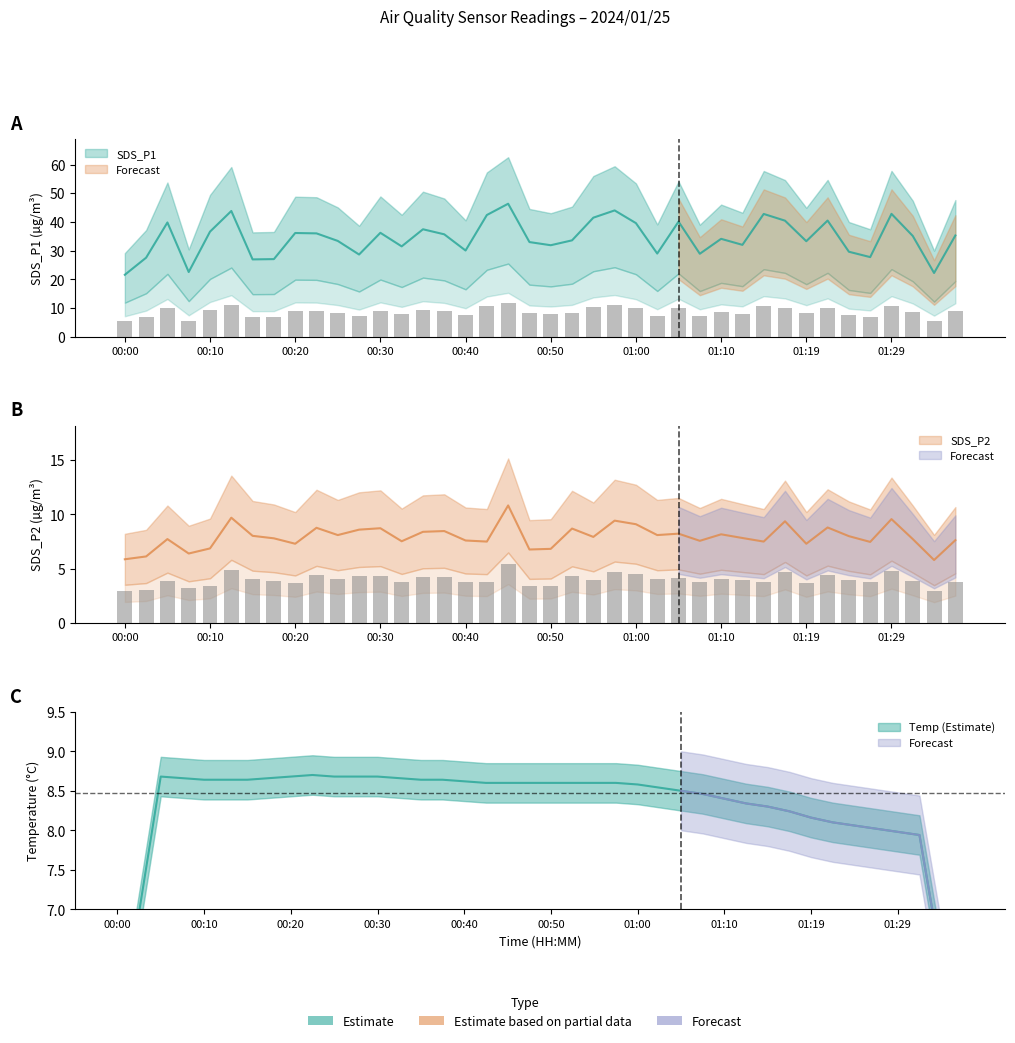

Reading right to left, extract all data points from this chart.

SDS_P1: 01:36=35.3	01:34=22.2	01:31=35.1	01:29=42.8	01:27=27.7	01:24=29.6	01:22=40.5	01:19=33.3	01:17=40.4	01:14=42.8	01:12=32.0	01:10=34.1	01:07=28.9	01:05=40.1	01:02=29.0	01:00=39.6	00:57=44.0	00:55=41.5	00:52=33.6	00:50=31.9	00:48=33.0	00:45=46.3	00:43=42.4	00:40=30.0	00:38=35.7	00:35=37.4	00:33=31.5	00:30=36.2	00:28=28.6	00:25=33.4	00:23=36.0	00:20=36.1	00:18=27.0	00:15=26.9	00:13=43.8	00:10=36.6	00:08=22.5	00:05=39.8	00:02=27.5	00:00=21.6
SDS_P2: 01:36=7.6	01:34=5.8	01:31=7.7	01:29=9.6	01:27=7.5	01:24=8.0	01:22=8.8	01:19=7.3	01:17=9.4	01:14=7.5	01:12=7.8	01:10=8.2	01:07=7.6	01:05=8.2	01:02=8.1	01:00=9.1	00:57=9.4	00:55=7.9	00:52=8.7	00:50=6.8	00:48=6.8	00:45=10.8	00:43=7.5	00:40=7.6	00:38=8.5	00:35=8.4	00:33=7.5	00:30=8.7	00:28=8.6	00:25=8.1	00:23=8.8	00:20=7.3	00:18=7.8	00:15=8.0	00:13=9.7	00:10=6.9	00:08=6.4	00:05=7.7	00:02=6.1	00:00=5.9